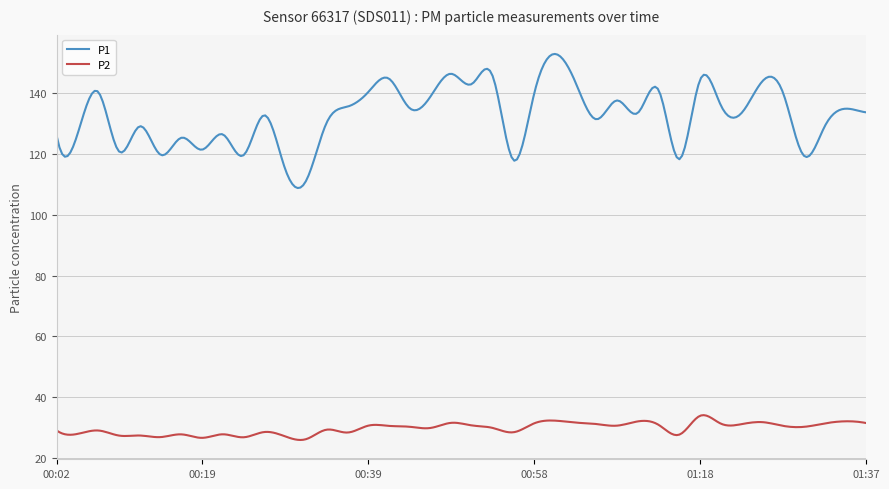

What is the lowest value of the P2 series?

25.9